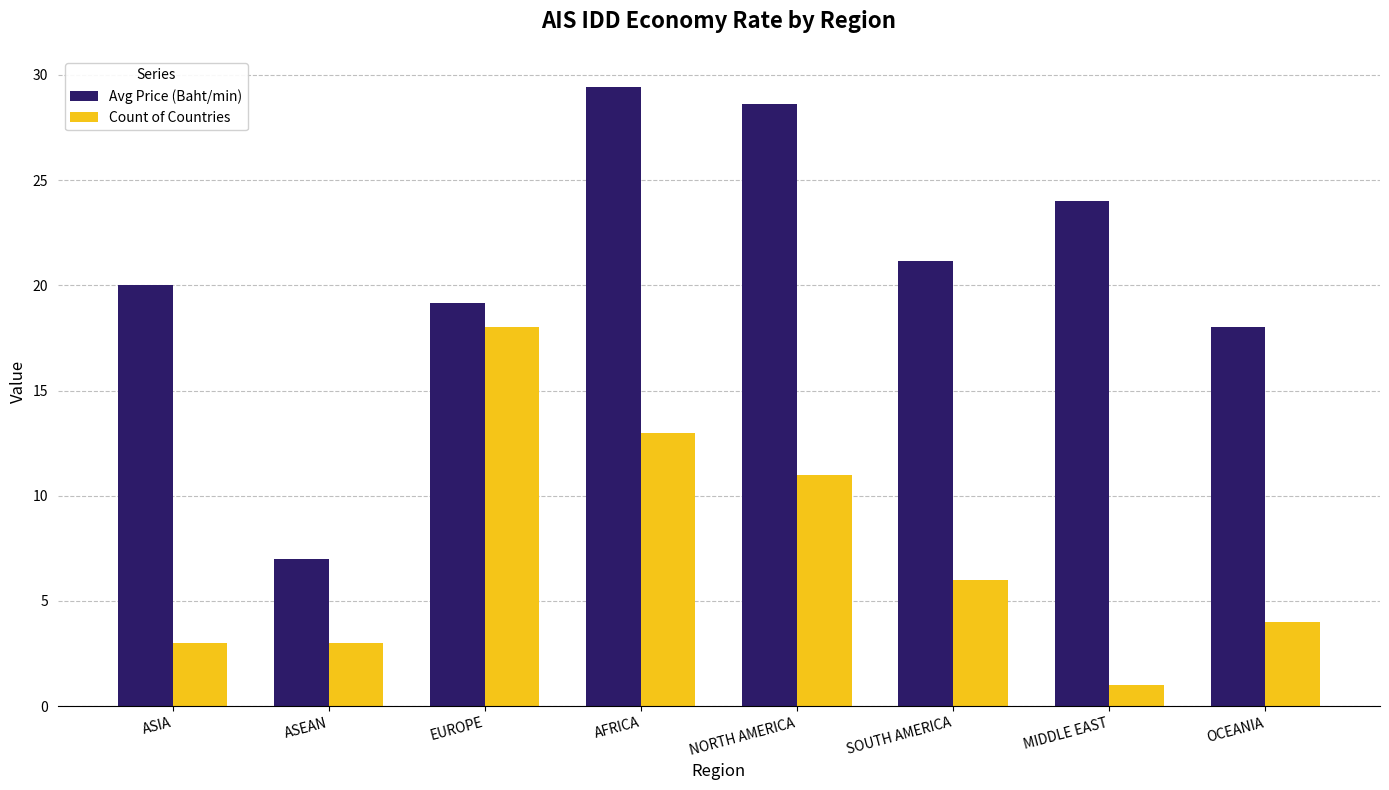

What is the sum of the Avg Price (Baht/min) values at OCEANIA and MIDDLE EAST?

42.0